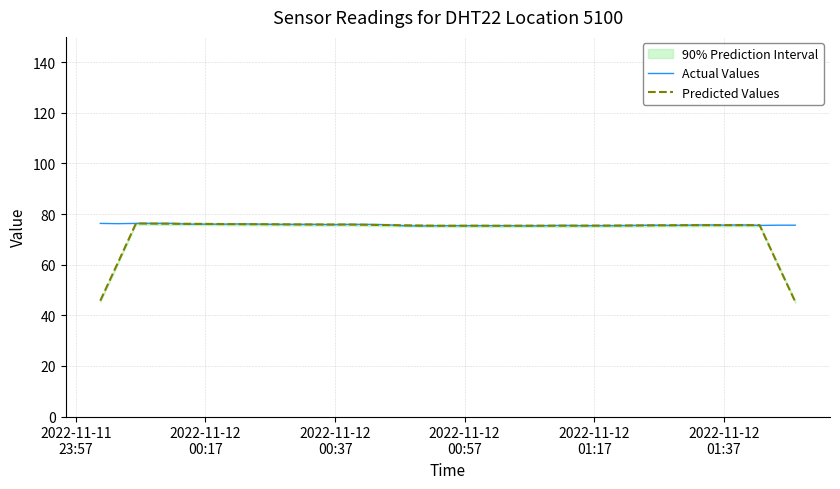

How many times do Actual Values and Predicted Values cross each other?

15